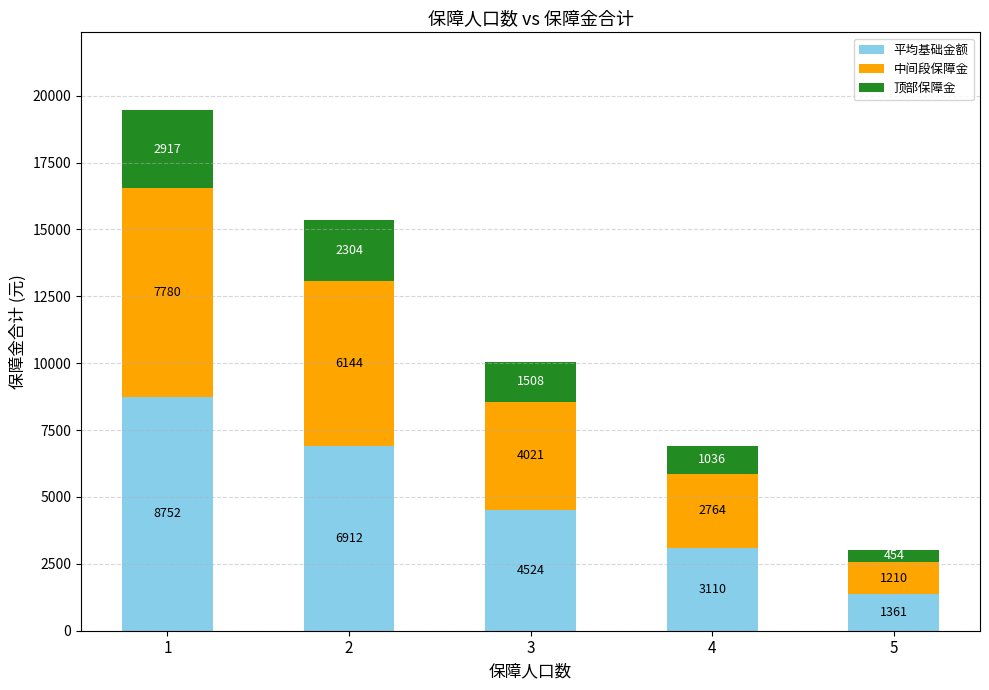

Rank the categories by 平均基础金额 value from lowest to highest.

5, 4, 3, 2, 1